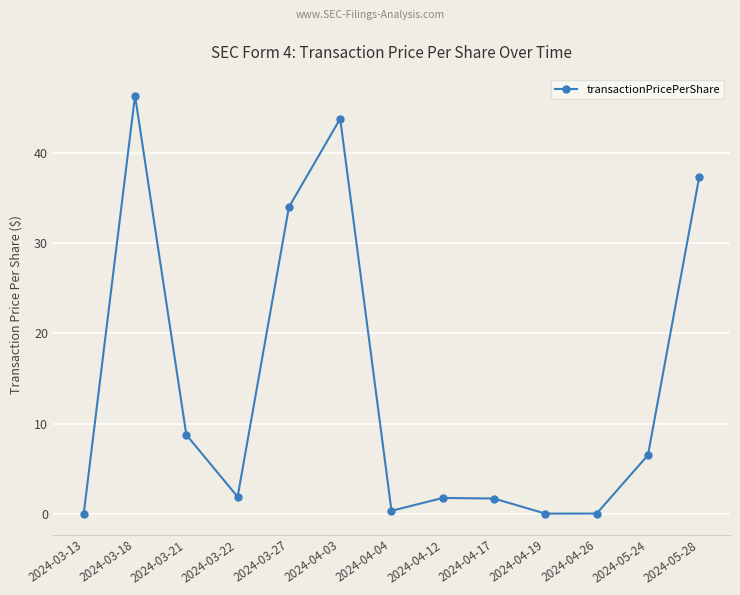

How many data points are less than 1?

4